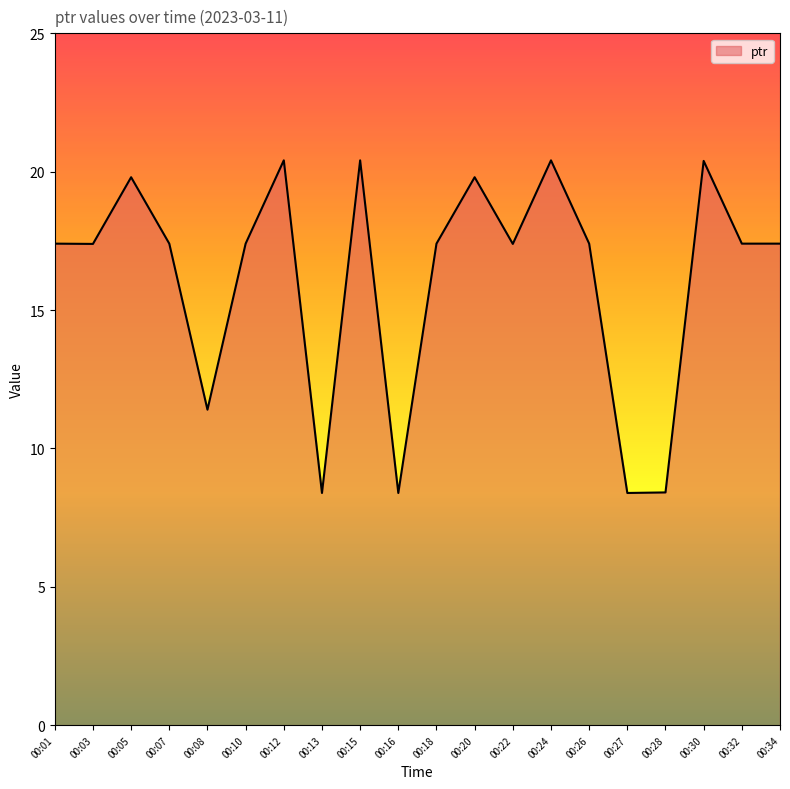

The value at 00:07 is 17.4. True or false?

True